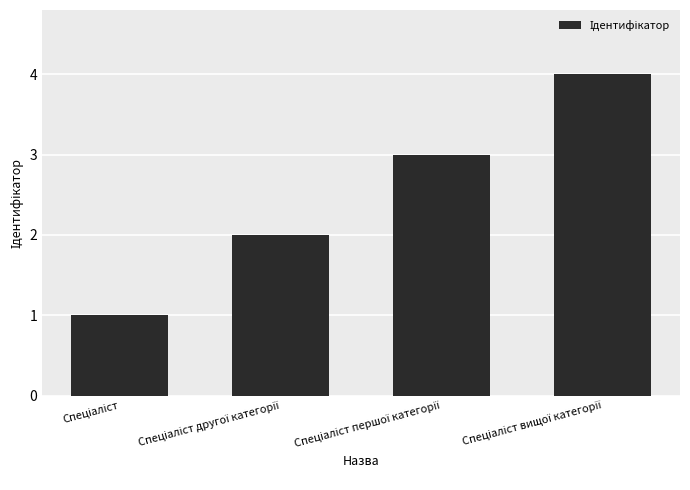

What is the difference between the maximum and minimum values?

3